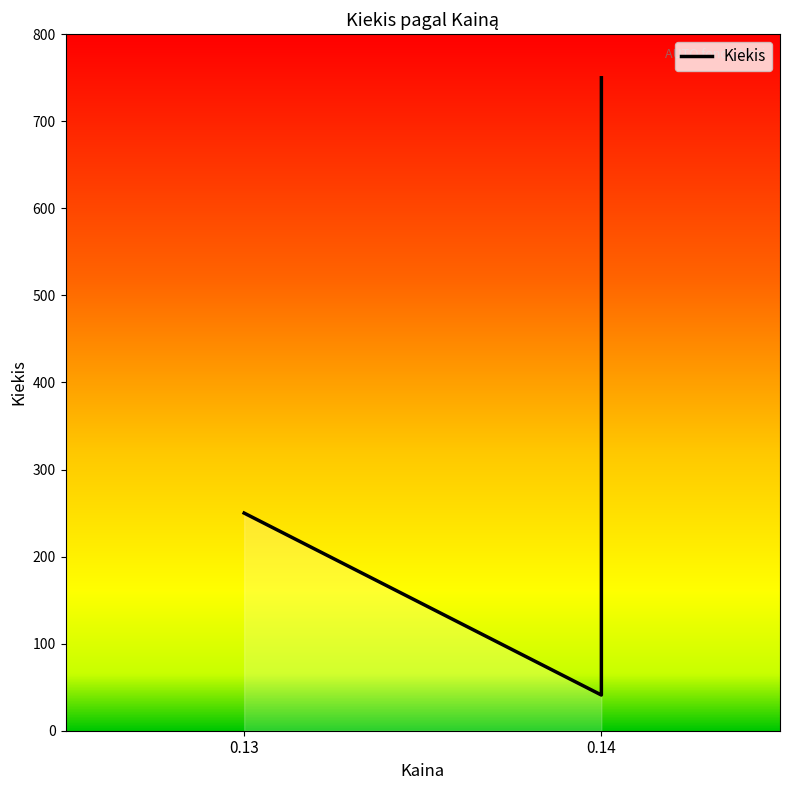

What is the average value?

347